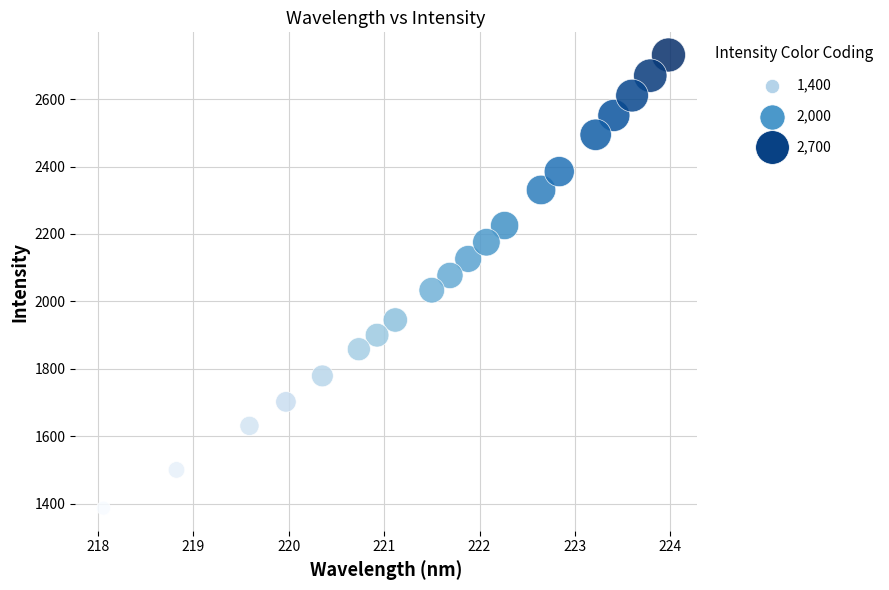

What is the range of X values (max minus min)?

5.9